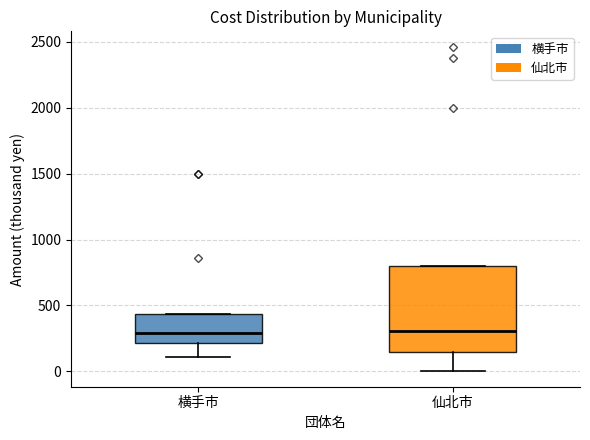

Comparing the boxes themselves (not the whiskers), which one is the tallest?

仙北市